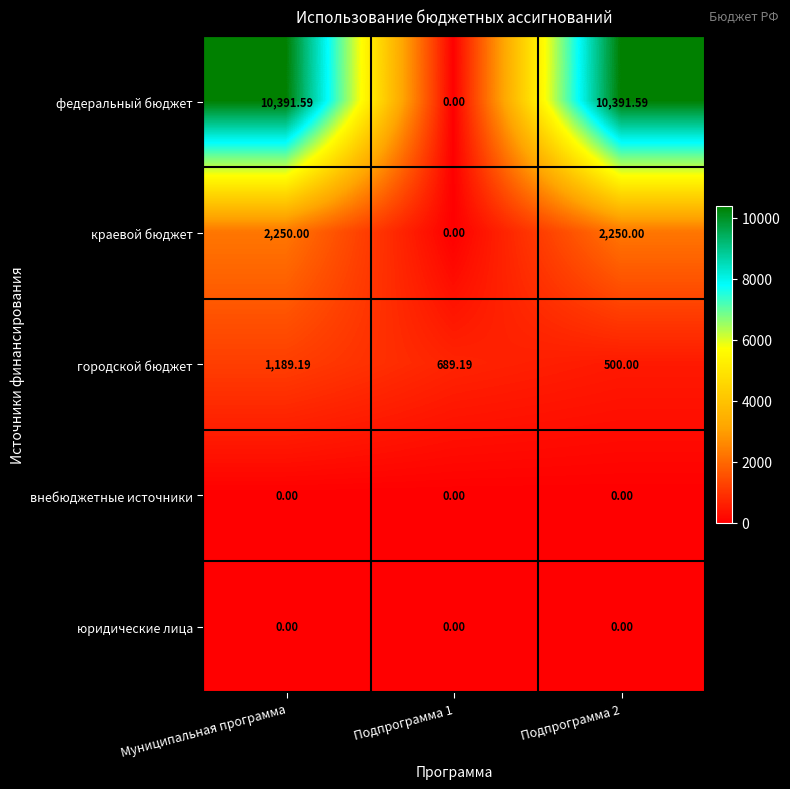

Which series changed the most between Муниципальная программа and Подпрограмма 1?

федеральный бюджет